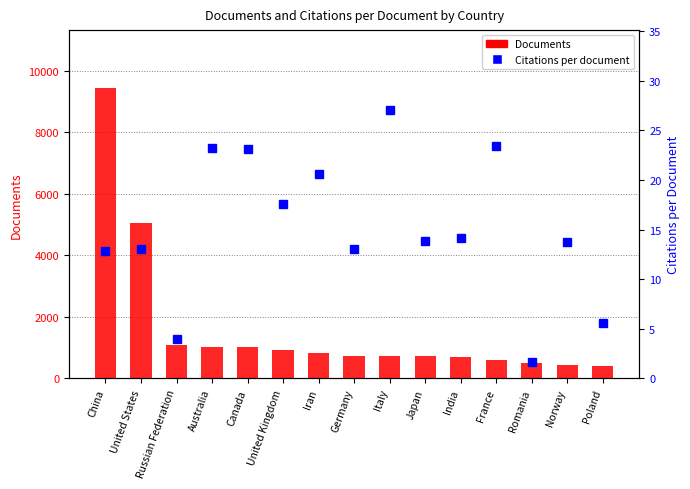

Does the chart contain stacked bars?

No